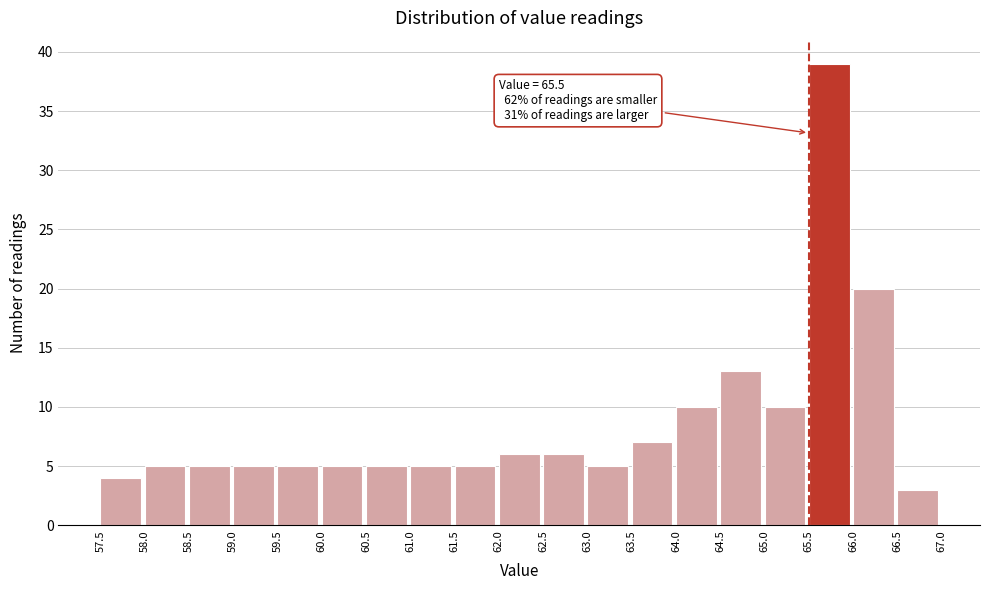

Which range on the x-axis has the tallest bar?

65.5 to 66.0